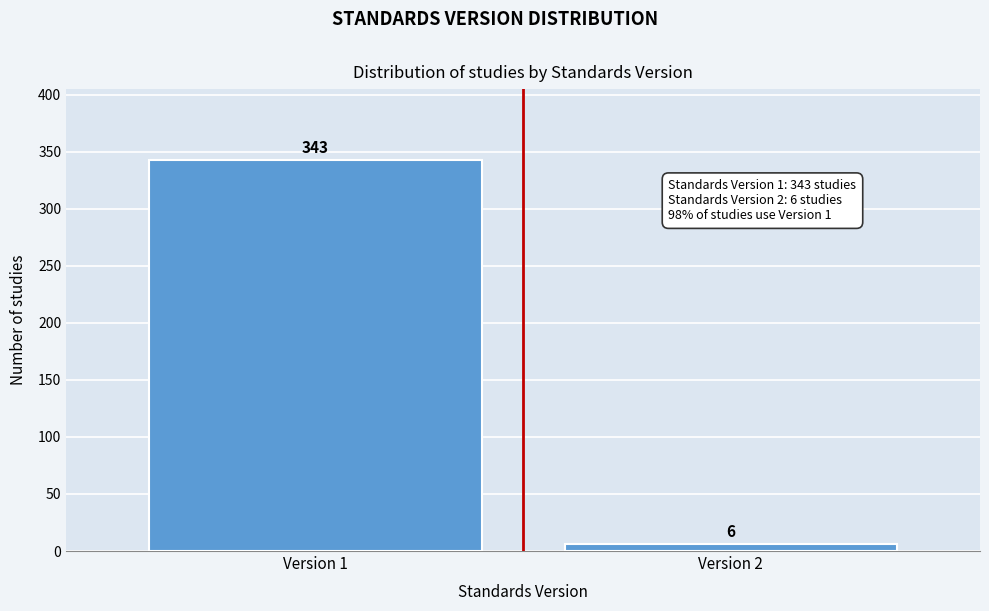

Reading left to right, list all the values displayed in this chart.

Version 1=343	Version 2=6